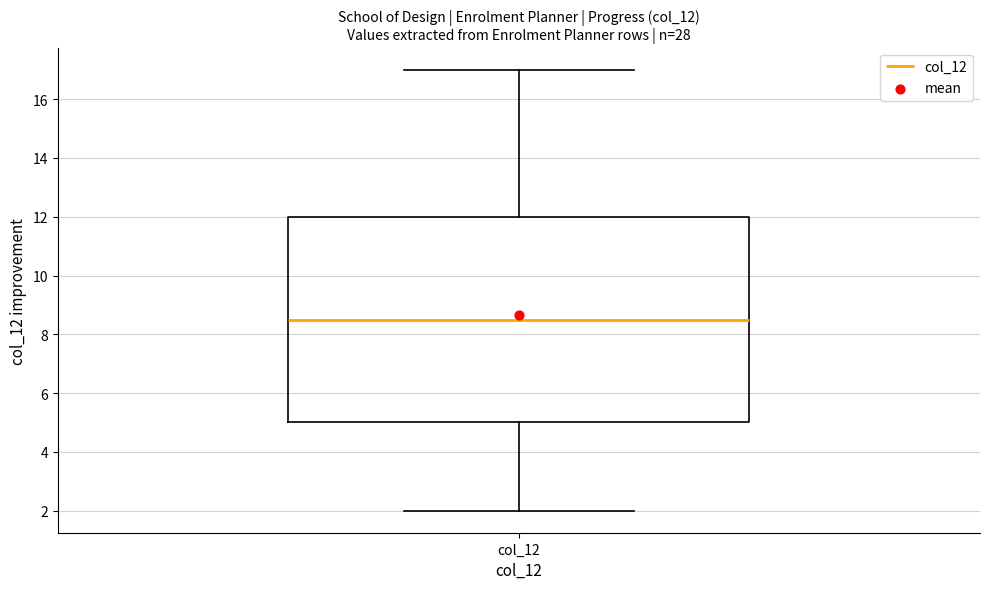

Transcribe this box plot: give where the median line is, the range the box spans, and where the two whiskers end, as read against the y-axis. The values are not printed on the chart, so give them approximately, as read against the axis.

median 8.6, box 5.0 to 12.0, whiskers 2.0 to 17.0